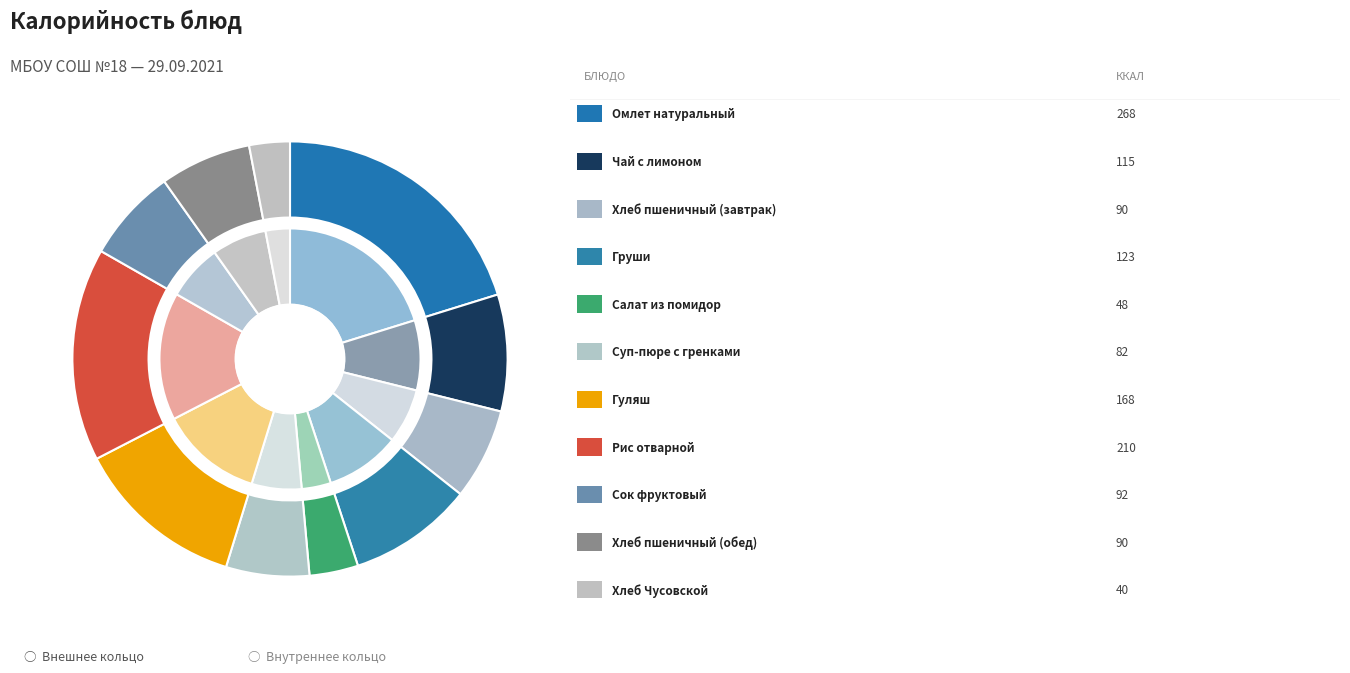

True or false: Салат из помидор accounts for 11% of the total.

False